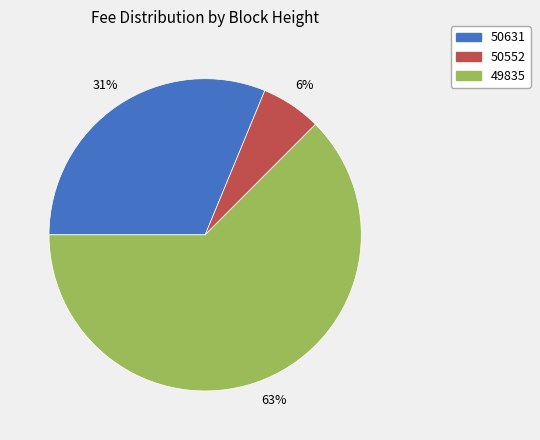

Which has a higher value, 50631 or 50552?

50631